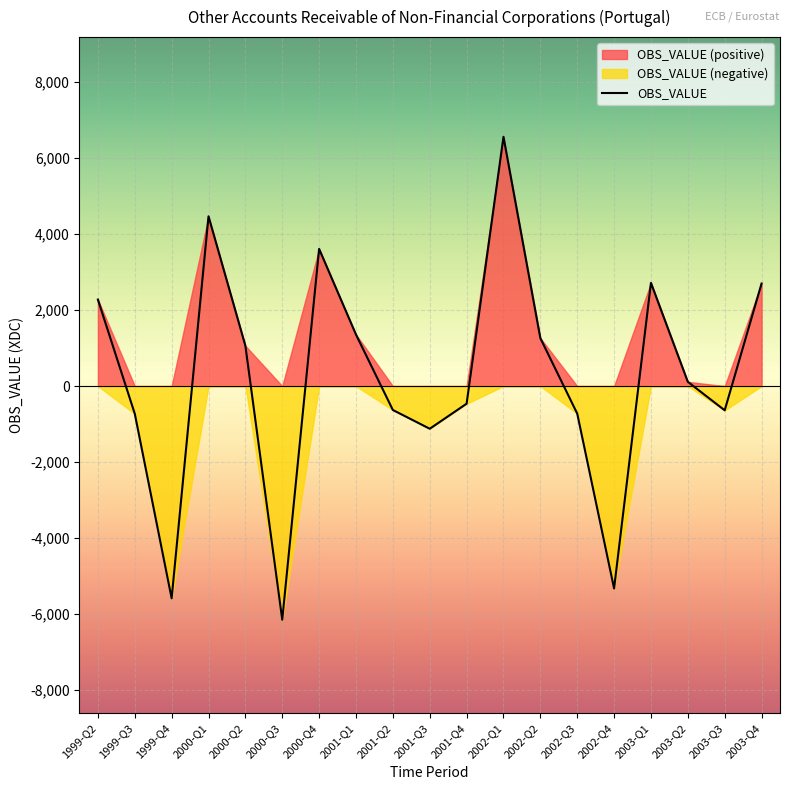

What is the sum of the values at 2001-Q3 and 2002-Q1?

5435.0